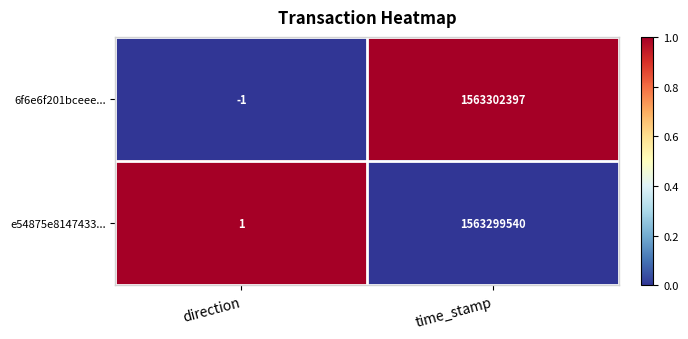

List the series in order of their overall mean, lowest first.

e54875e8147433..., 6f6e6f201bceee...